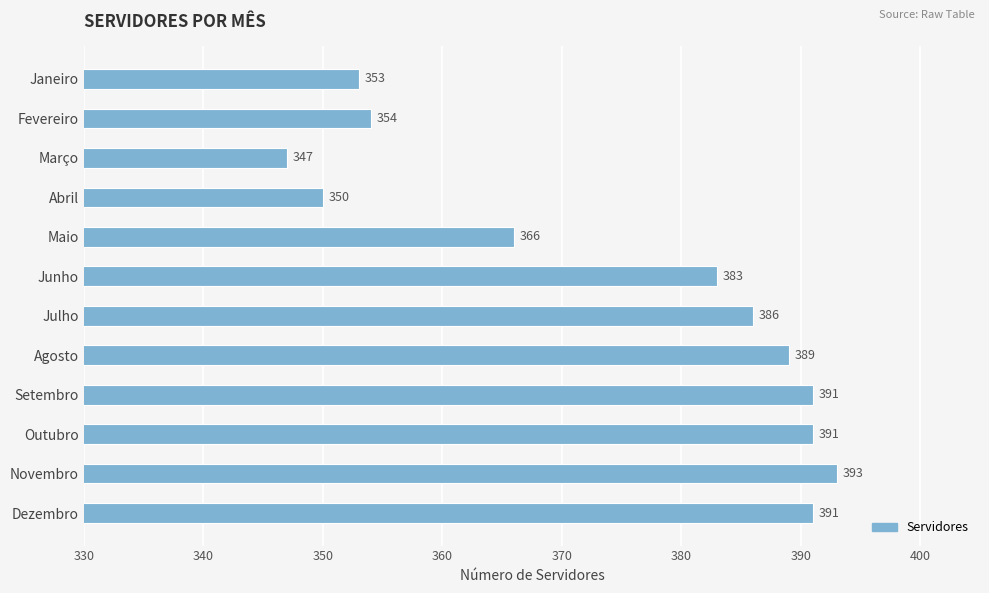

How many bars are there in total?

12